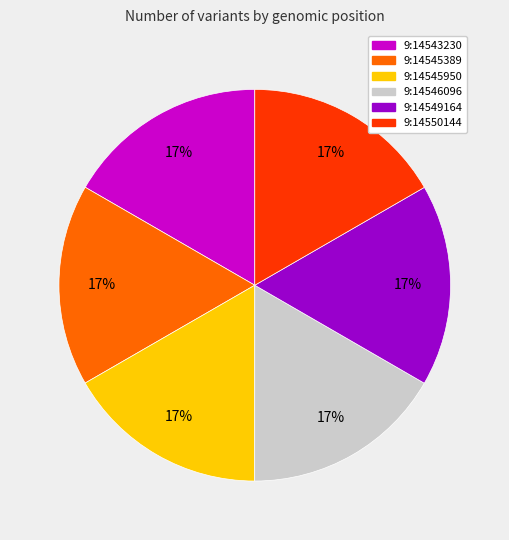

Is it true that 9:14549164 is 17% of the pie?

True